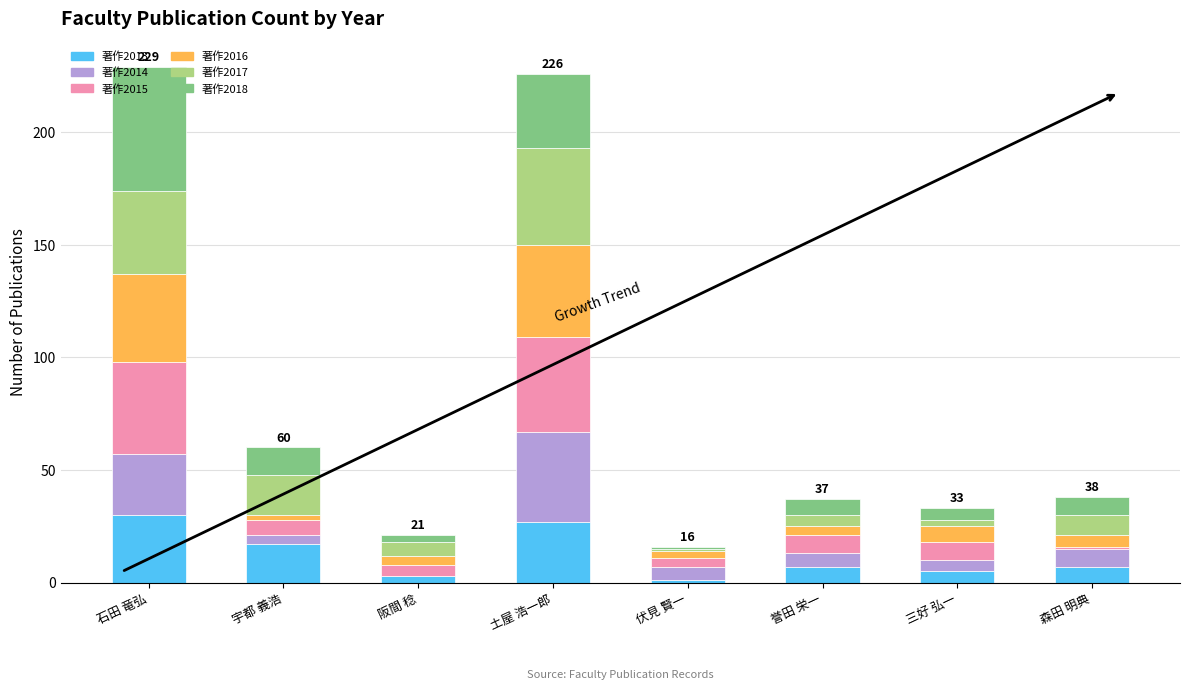

What is the total value across all series at 石田 竜弘?

229